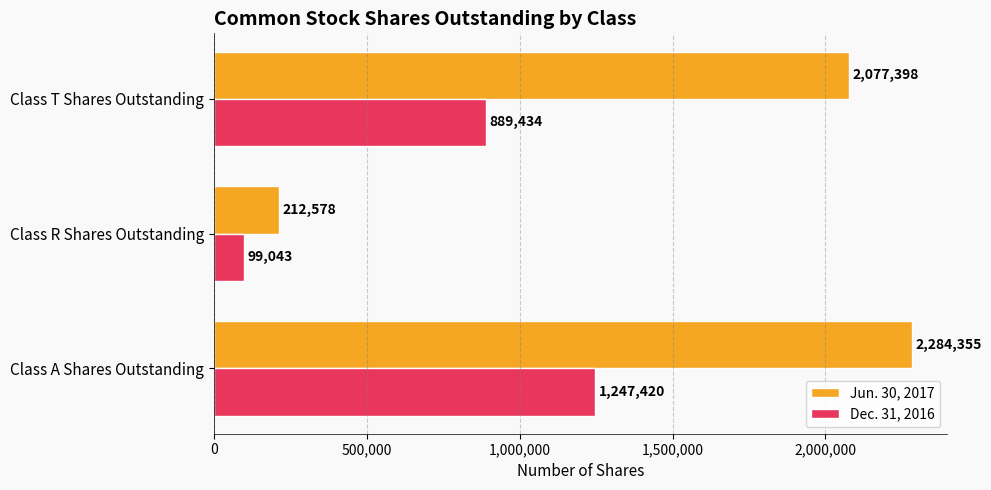

Which series has the largest total across all categories?

Jun. 30, 2017